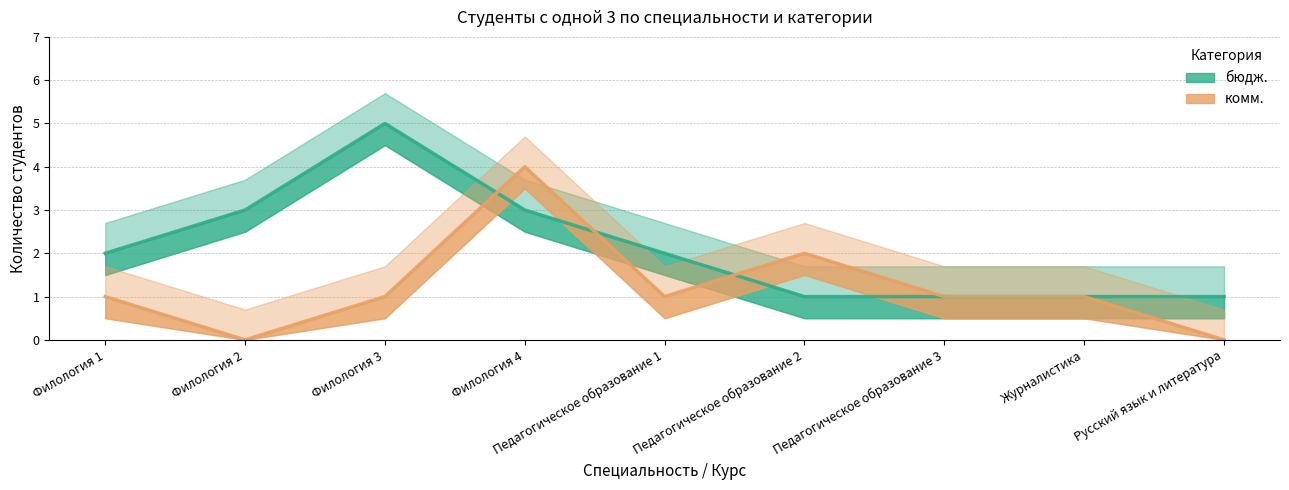

What is the difference between the second highest and minimum values in the комм. series?

2